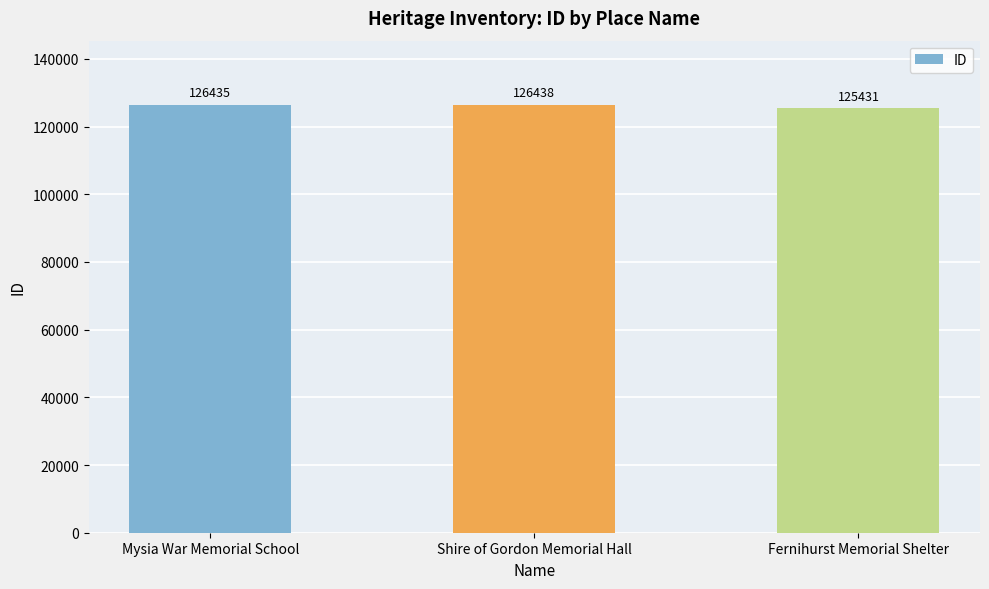

Reading left to right, list all the values displayed in this chart.

Mysia War Memorial School=126435	Shire of Gordon Memorial Hall=126438	Fernihurst Memorial Shelter=125431